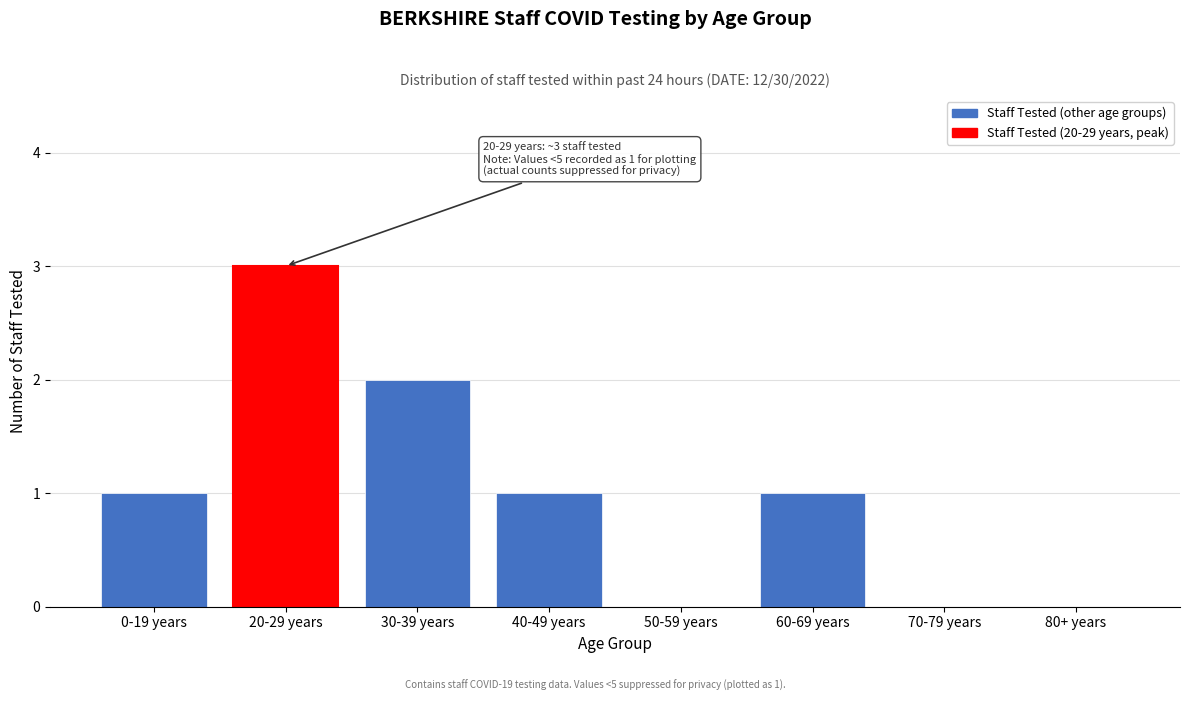

Reading left to right, transcribe all the data shown in this chart.

0-19 years=1	20-29 years=3	30-39 years=2	40-49 years=1	50-59 years=0	60-69 years=1	70-79 years=0	80+ years=0